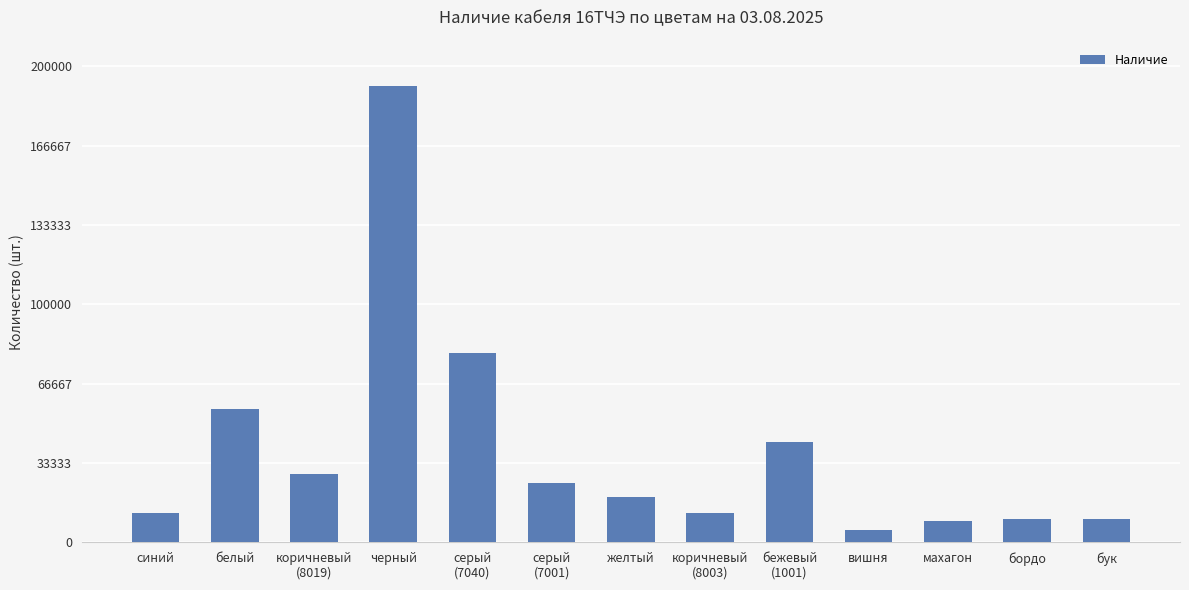

What is the label of the 2nd bar from the left?

белый